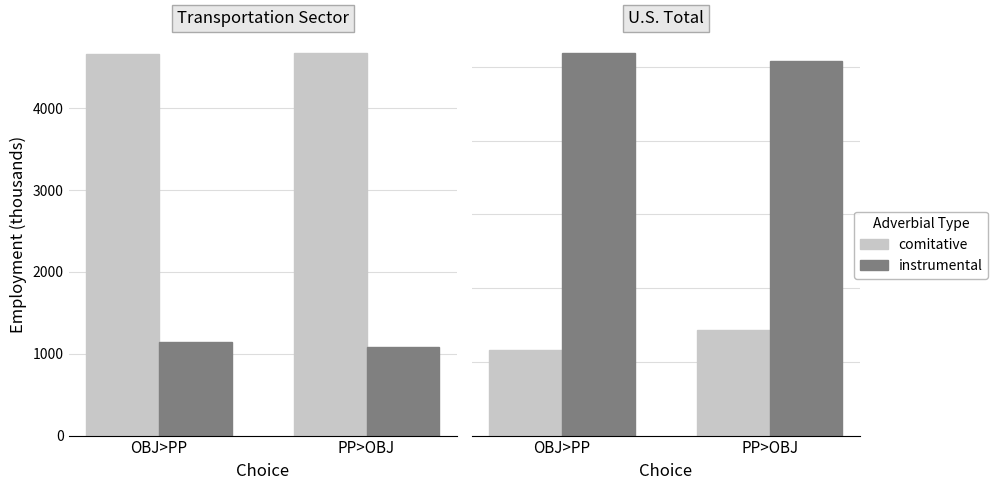

At which category is the sum across all series the highest?

PP>OBJ